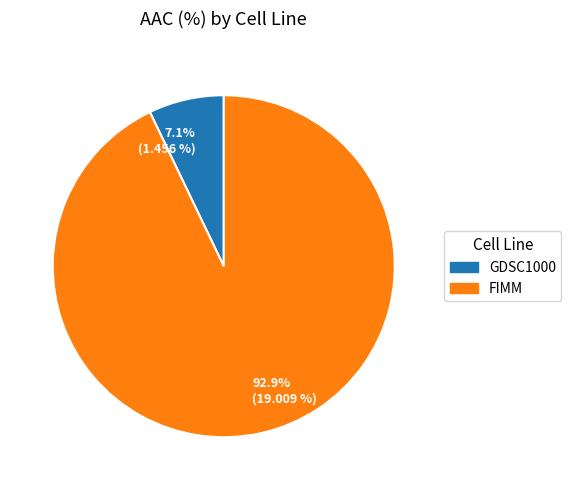

Which slice is the smallest?

GDSC1000